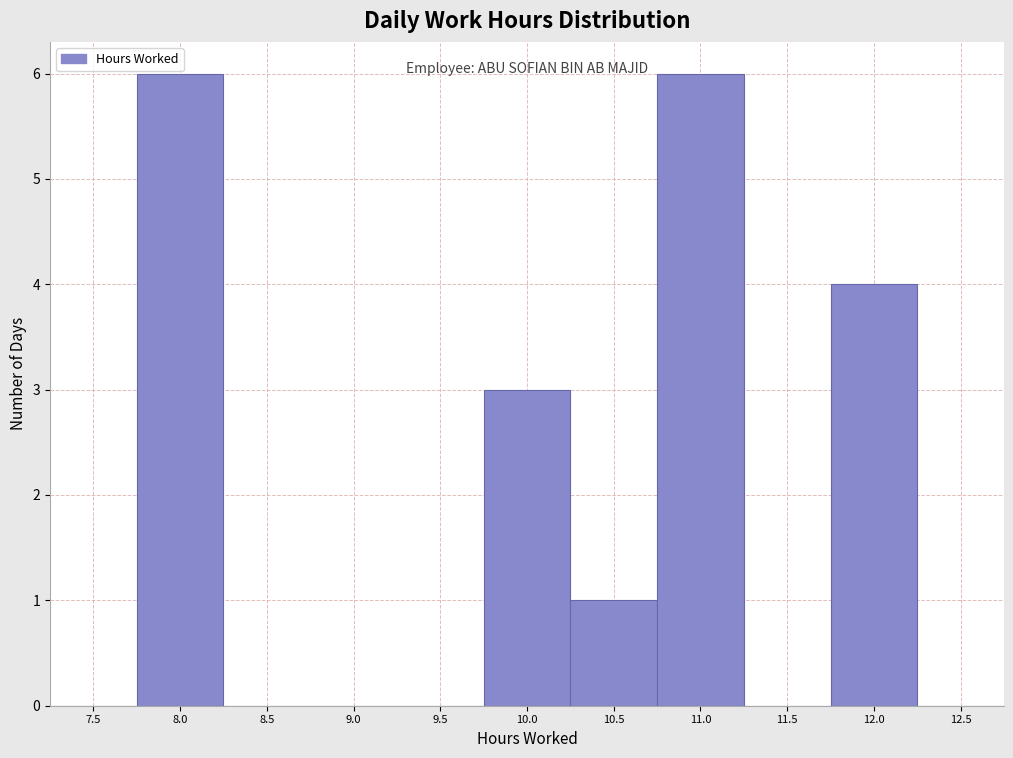

Reading left to right, extract all data points from this chart.

7.5=0	8.0=6	8.5=0	9.0=0	9.5=0	10.0=3	10.5=1	11.0=6	11.5=0	12.0=4	12.5=0